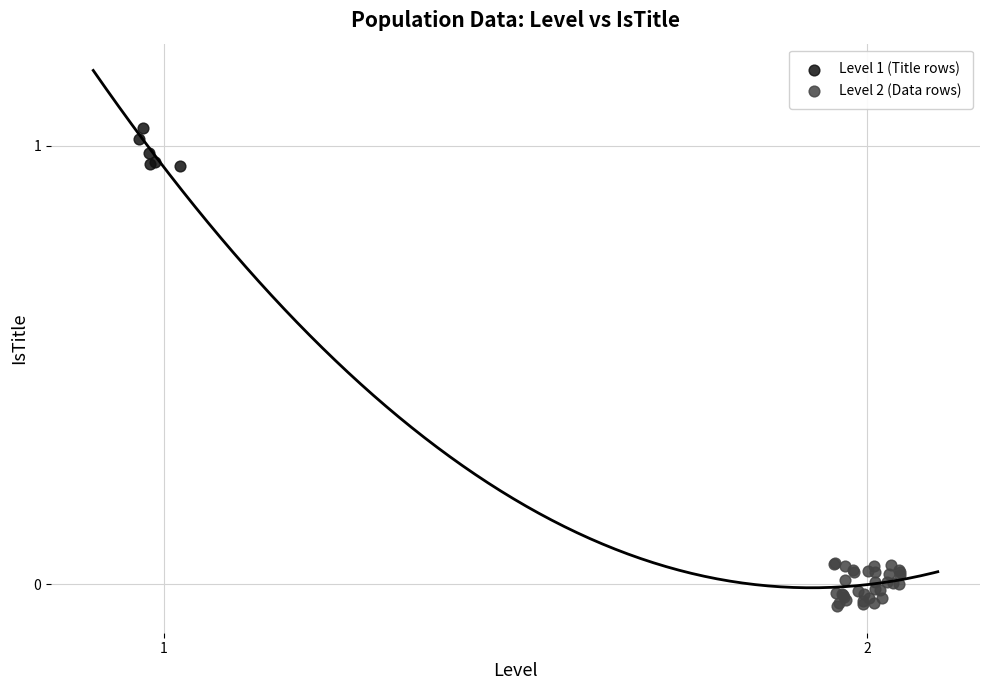

Which series reaches the minimum Y coordinate?

Level 2 (Data rows)